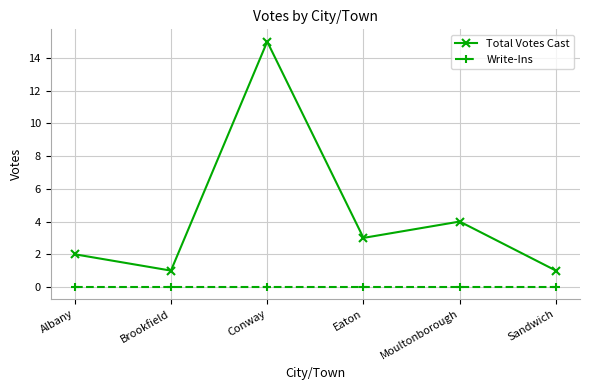

What is the difference between the maximum and minimum values in the Total Votes Cast series?

14